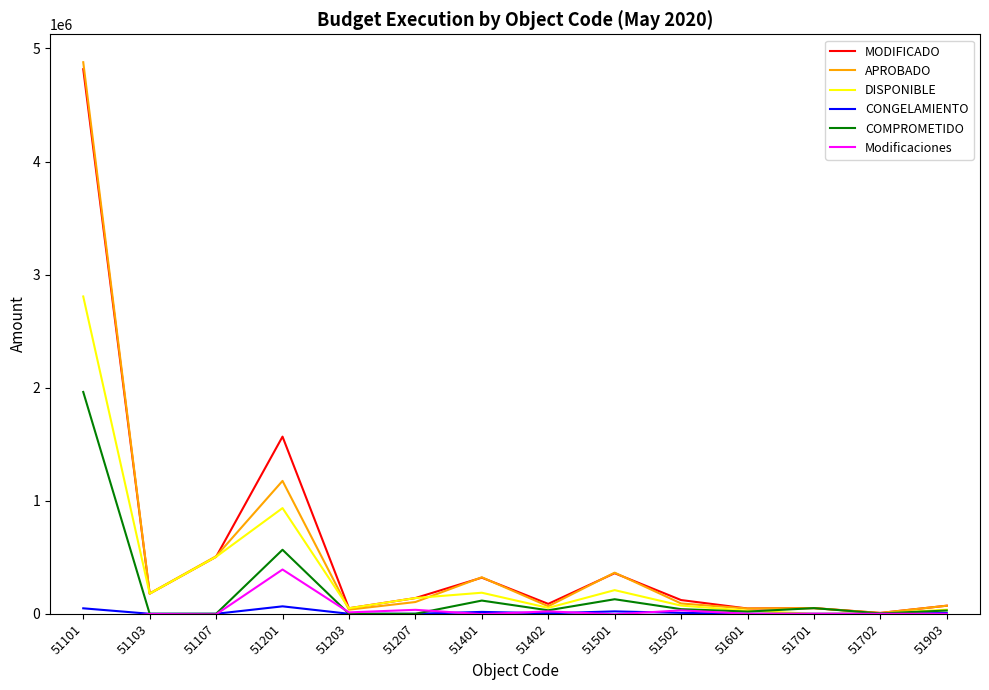

Reading left to right, what are all the values shown in this chart?

MODIFICADO: 51101=4816980.0	51103=177945.0	51107=503750.0	51201=1566896.0	51203=48829.0	51207=139100.0	51401=319645.0	51402=87688.1	51501=358941.0	51502=121439.4	51601=46630.0	51701=50055.0	51702=7285.0	51903=71450.0
APROBADO: 51101=4878580.0	51103=179770.0	51107=508950.0	51201=1175355.0	51203=36510.0	51207=104000.0	51401=322945.0	51402=66410.0	51501=363715.0	51502=91095.0	51601=46630.0	51701=50055.0	51702=7285.0	51903=71450.0
DISPONIBLE: 51101=2806638.4	51103=177945.0	51107=503750.0	51201=934786.2	51203=48829.0	51207=139100.0	51401=186284.6	51402=52279.8	51501=209128.9	51502=72448.4	51601=27200.8	51701=0.0	51702=3728.0	51903=36050.0
CONGELAMIENTO: 51101=48336.6	51103=0.0	51107=0.0	51201=65859.7	51203=0.0	51207=0.0	51401=16557.8	51402=4629.6	51501=21188.2	51502=7968.7	51601=0.4	51701=6.8	51702=1.0	51903=6682.2
COMPROMETIDO: 51101=1962005.1	51103=0.0	51107=0.0	51201=566250.1	51203=0.0	51207=0.0	51401=116802.6	51402=30778.7	51501=128623.9	51502=41022.3	51601=19428.8	51701=50048.2	51702=3556.0	51903=28717.8
Modificaciones: 51101=-61600.0	51103=-1825.0	51107=-5200.0	51201=391541.0	51203=12319.0	51207=35100.0	51401=-3300.0	51402=21278.1	51501=-4774.0	51502=30344.4	51601=0.0	51701=0.0	51702=0.0	51903=0.0